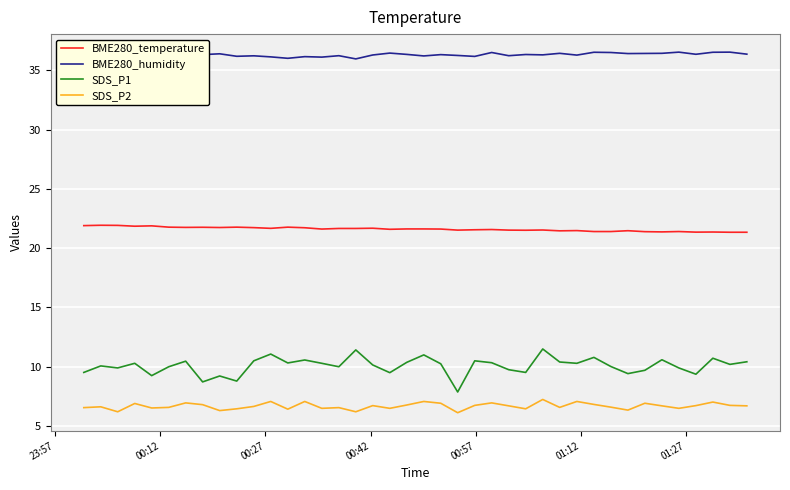

What is the minimum value for SDS_P2?

6.1